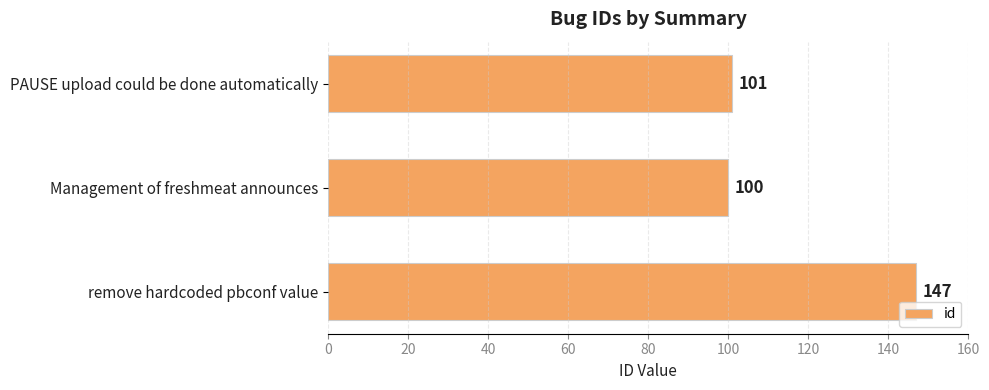

What is the label of the 2nd bar from the bottom?

Management of freshmeat announces